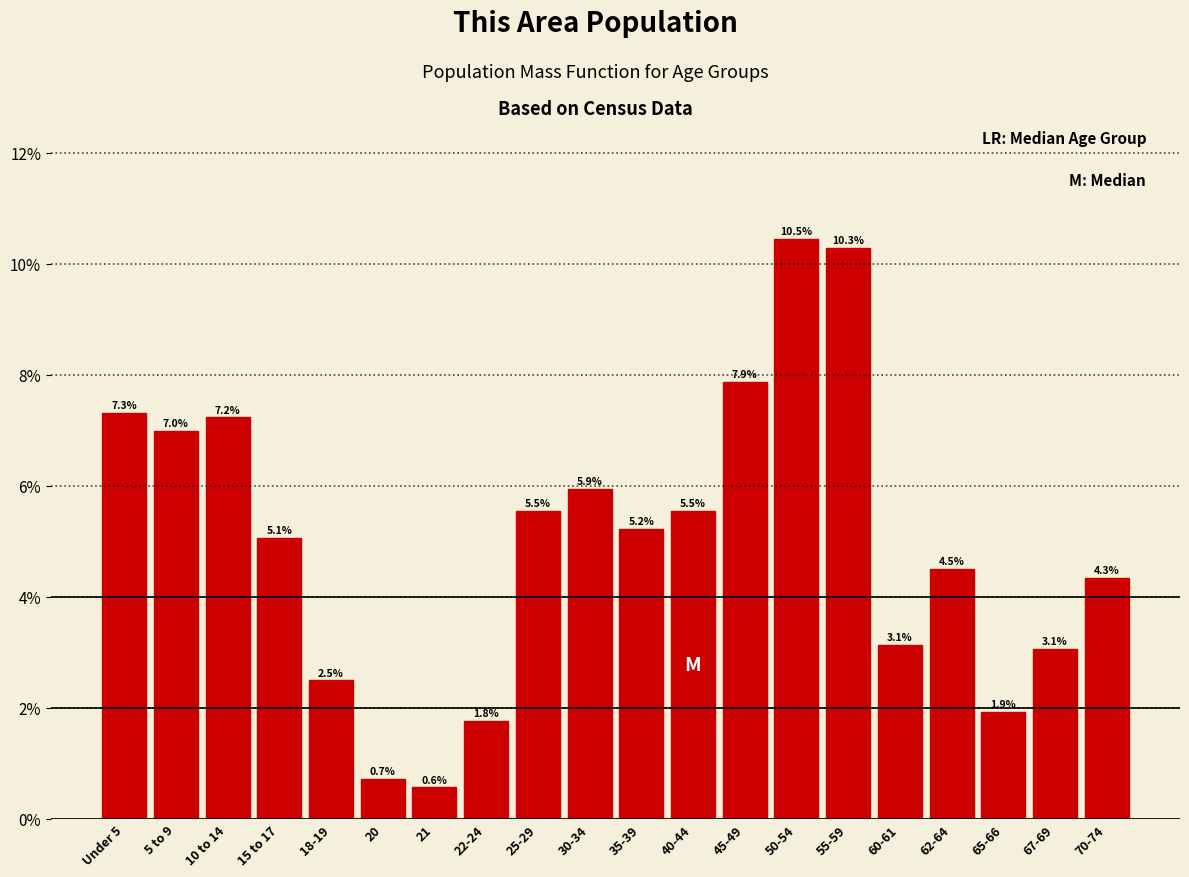

Reading left to right, extract all data points from this chart.

Under 5=7.3	5 to 9=7.0	10 to 14=7.2	15 to 17=5.1	18-19=2.5	20=0.7	21=0.6	22-24=1.8	25-29=5.5	30-34=5.9	35-39=5.2	40-44=5.5	45-49=7.9	50-54=10.5	55-59=10.3	60-61=3.1	62-64=4.5	65-66=1.9	67-69=3.1	70-74=4.3